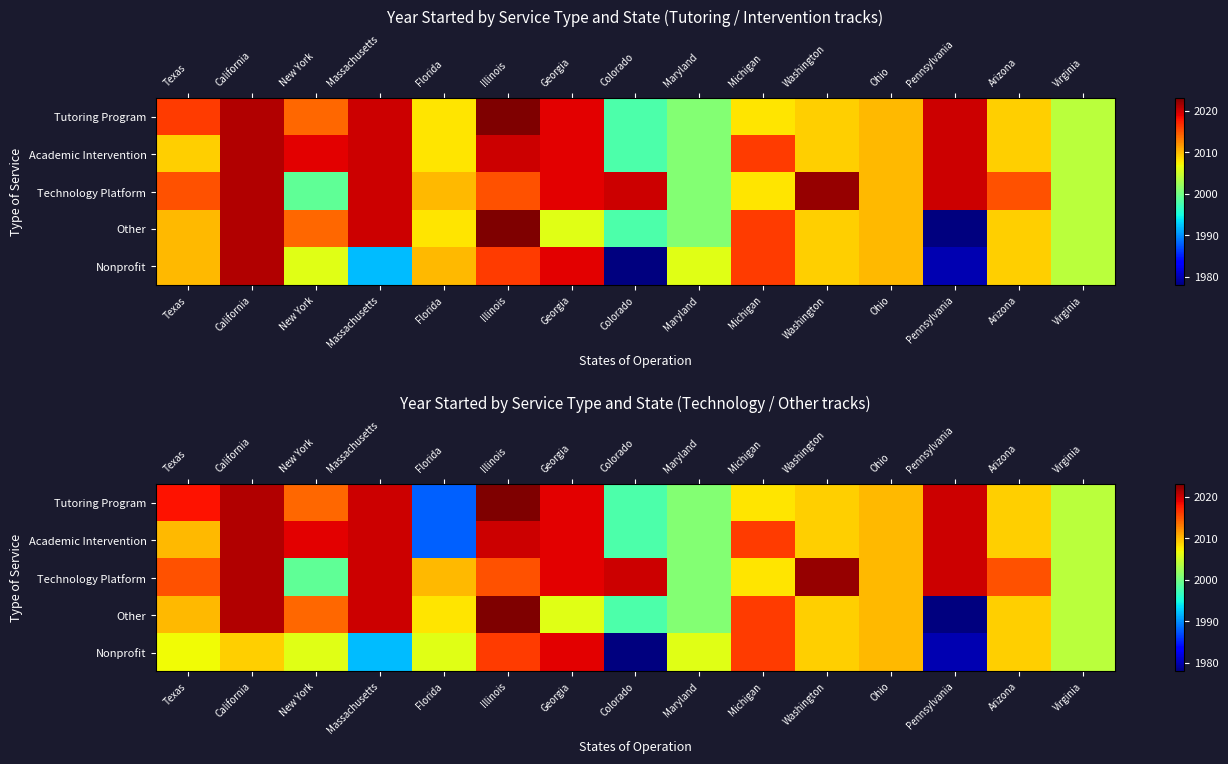

What is the minimum value for Academic Intervention?

1988